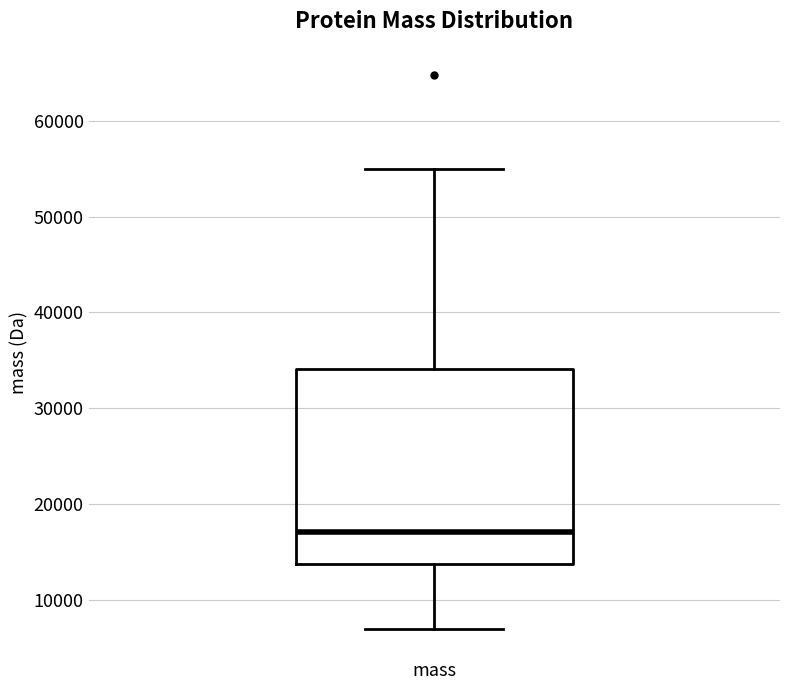

Transcribe this box plot: give where the median line is, the range the box spans, and where the two whiskers end, as read against the y-axis. The values are not printed on the chart, so give them approximately, as read against the axis.

median 17000, box 14000 to 34000, whiskers 7000 to 55000